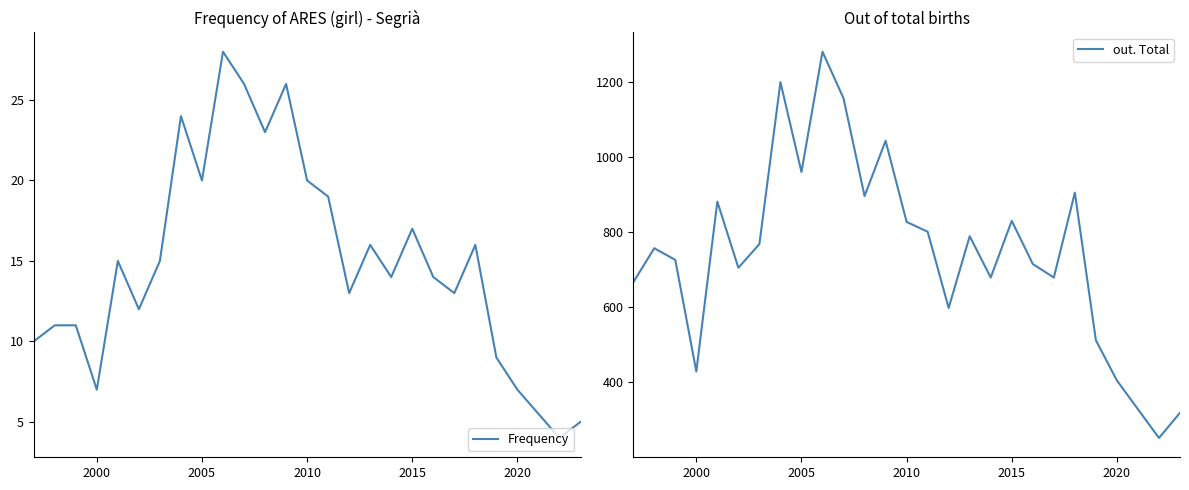

Rank the series by their maximum value, from highest to lowest.

out. Total, Frequency